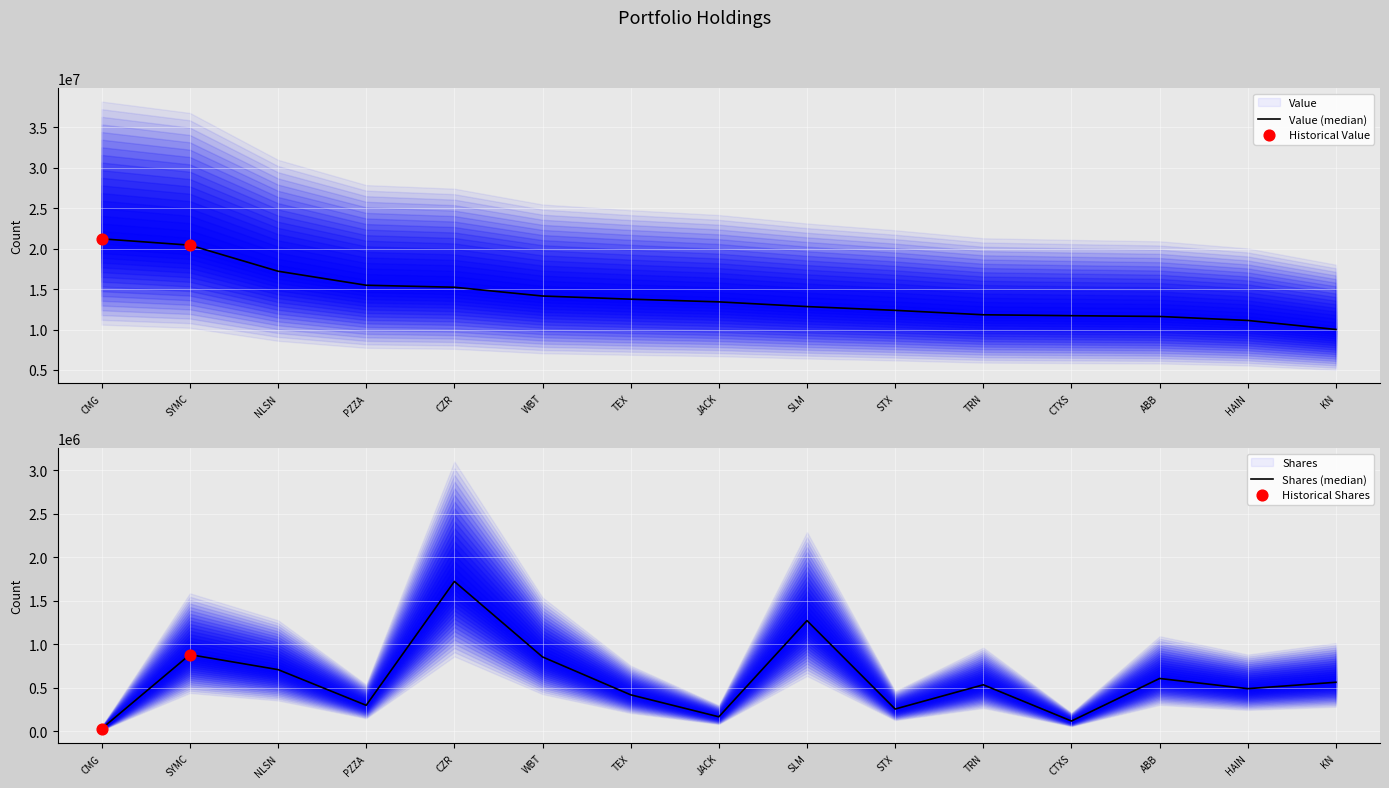

What is the total value across all series at STX?

12633588